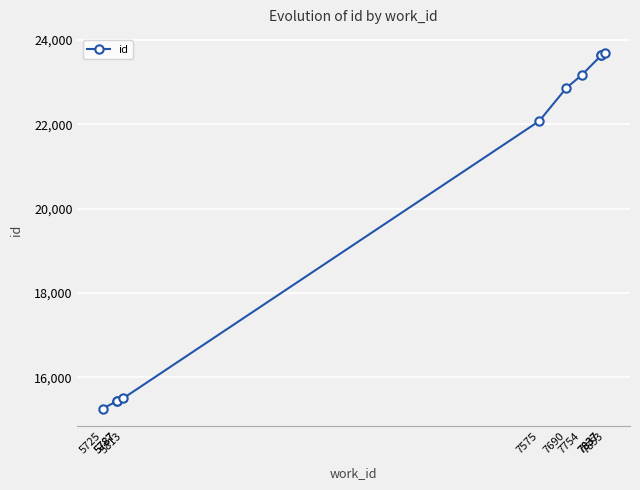

What is the average value?

20070